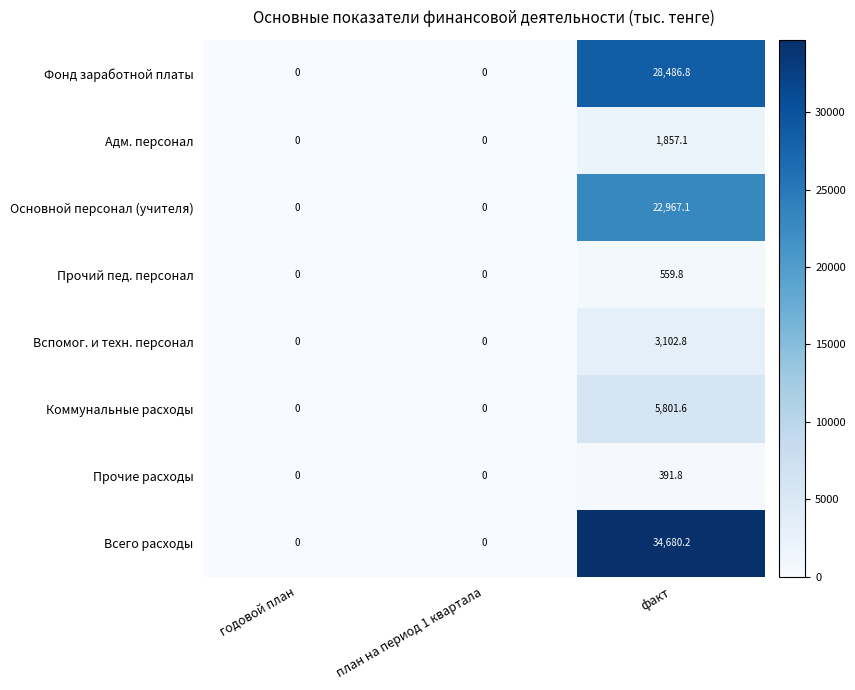

Reading left to right, extract all data points from this chart.

Фонд заработной платы: годовой план=0.0	план на период 1 квартала=0.0	факт=28486.8
Адм. персонал: годовой план=0.0	план на период 1 квартала=0.0	факт=1857.1
Основной персонал (учителя): годовой план=0.0	план на период 1 квартала=0.0	факт=22967.1
Прочий пед. персонал: годовой план=0.0	план на период 1 квартала=0.0	факт=559.8
Вспомог. и техн. персонал: годовой план=0.0	план на период 1 квартала=0.0	факт=3102.8
Коммунальные расходы: годовой план=0.0	план на период 1 квартала=0.0	факт=5801.6
Прочие расходы: годовой план=0.0	план на период 1 квартала=0.0	факт=391.8
Всего расходы: годовой план=0.0	план на период 1 квартала=0.0	факт=34680.2